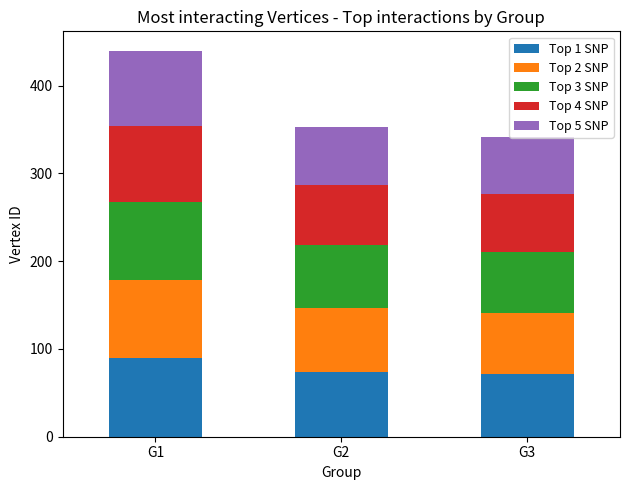

What is the lowest value of the Top 1 SNP series?

71